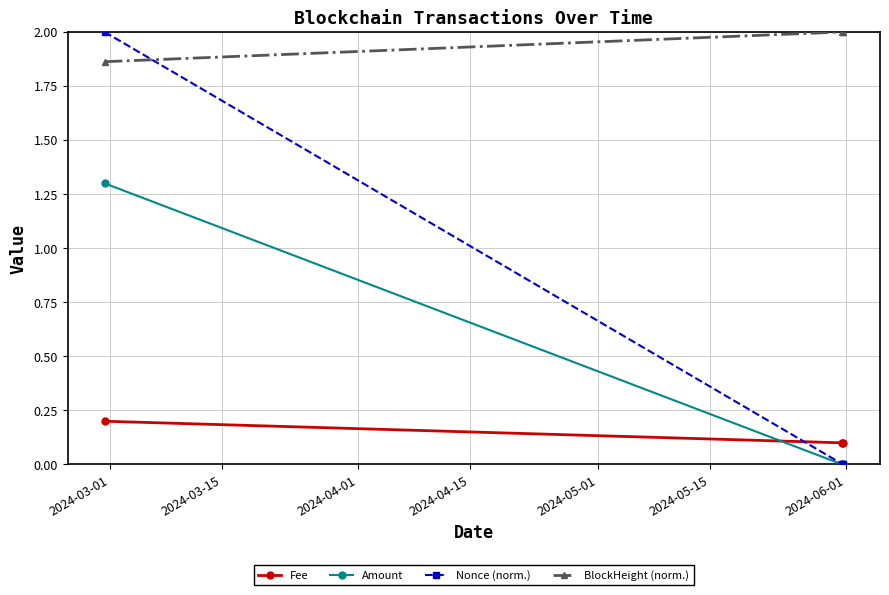

What is the greatest value displayed?

2.0